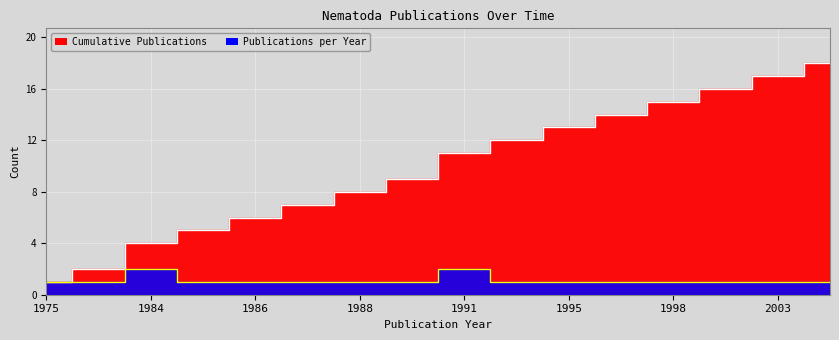

What is the difference between the maximum and minimum values in the Publications per Year series?

1